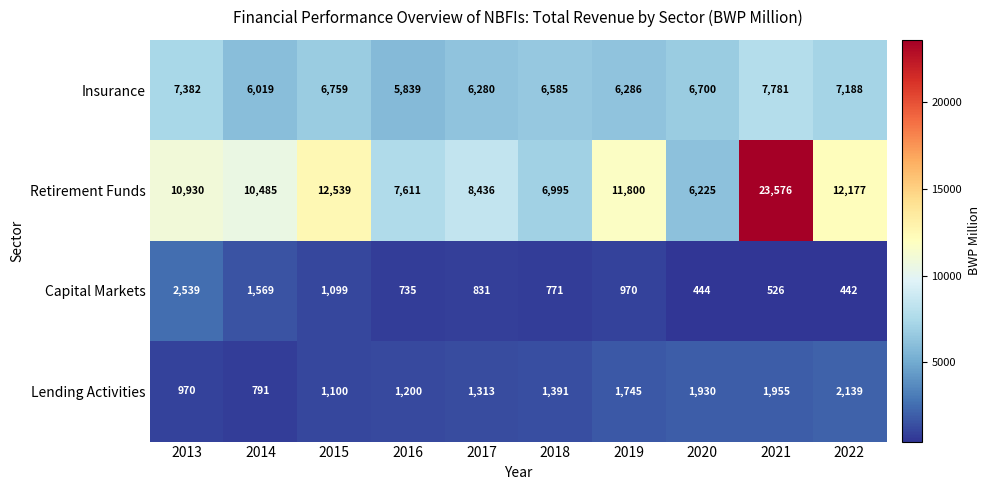

What is the spread (max minus min) of values at 2016?

6876